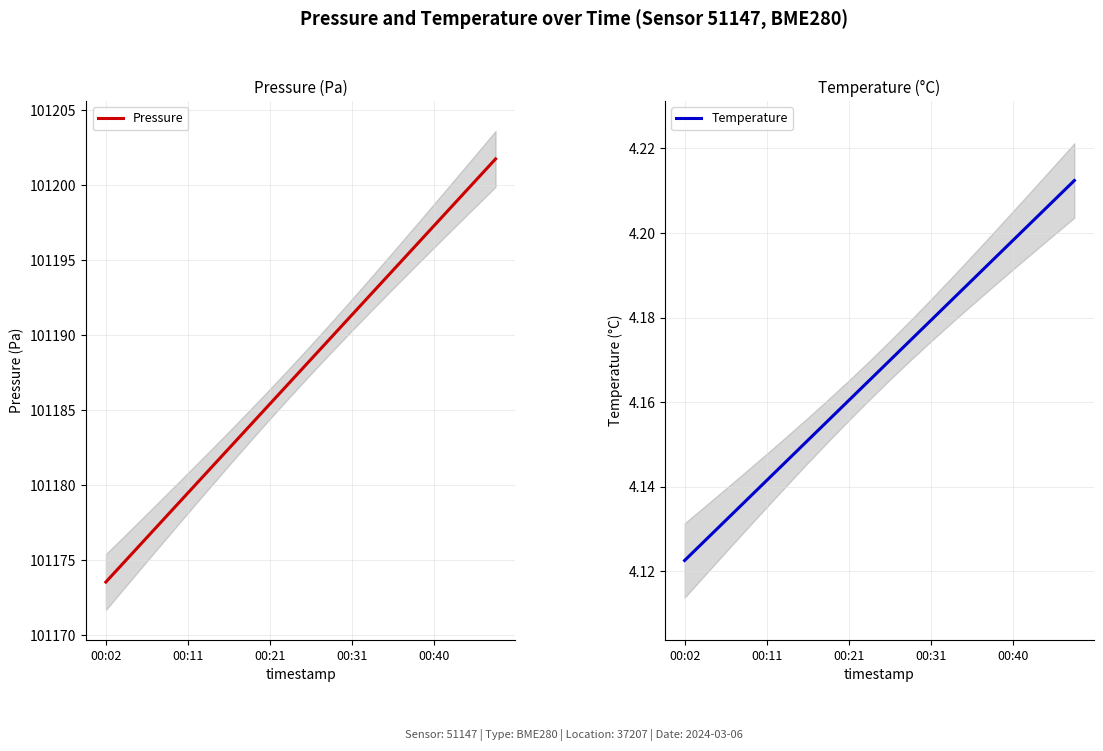

What is the label of the 7th point from the right?

13